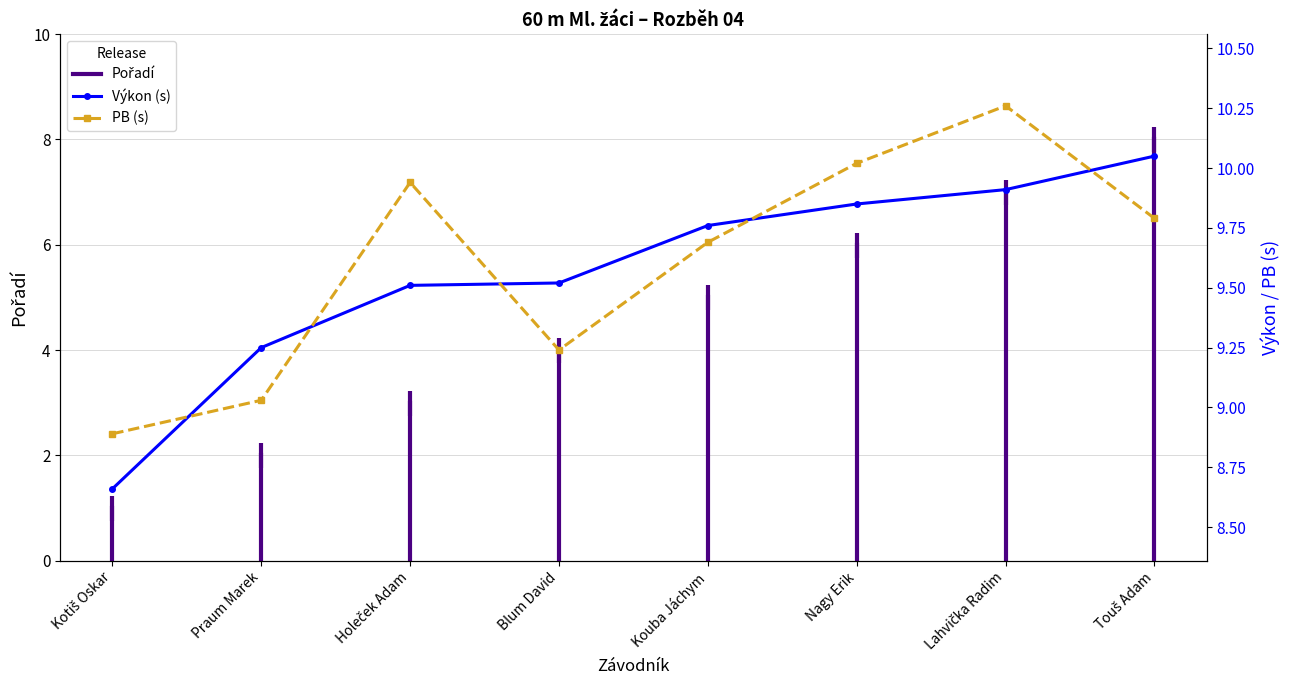

At which label does Pořadí reach its minimum?

Kotiš Oskar